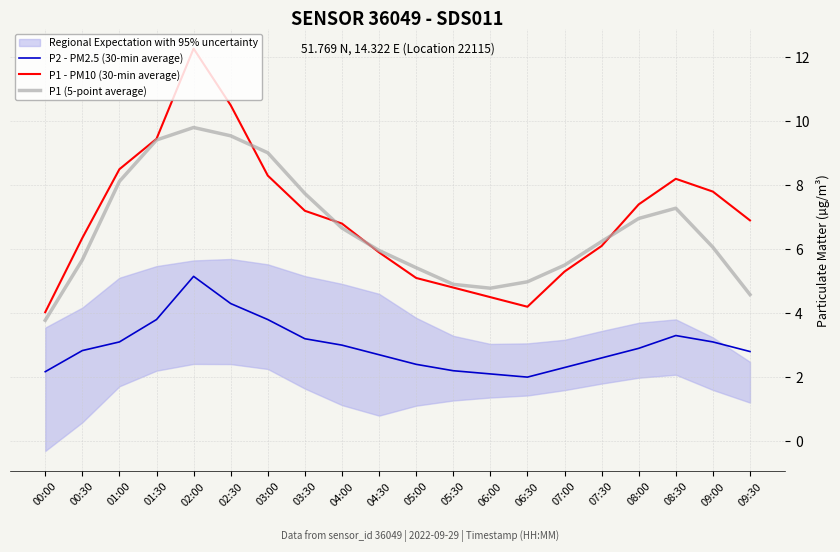

How many lines are shown in the chart?

3